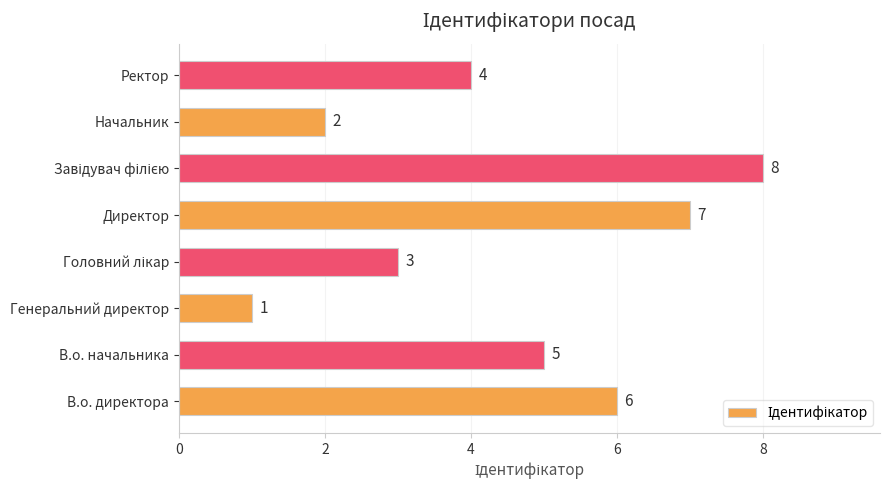

What is the difference between the second highest and minimum values?

6